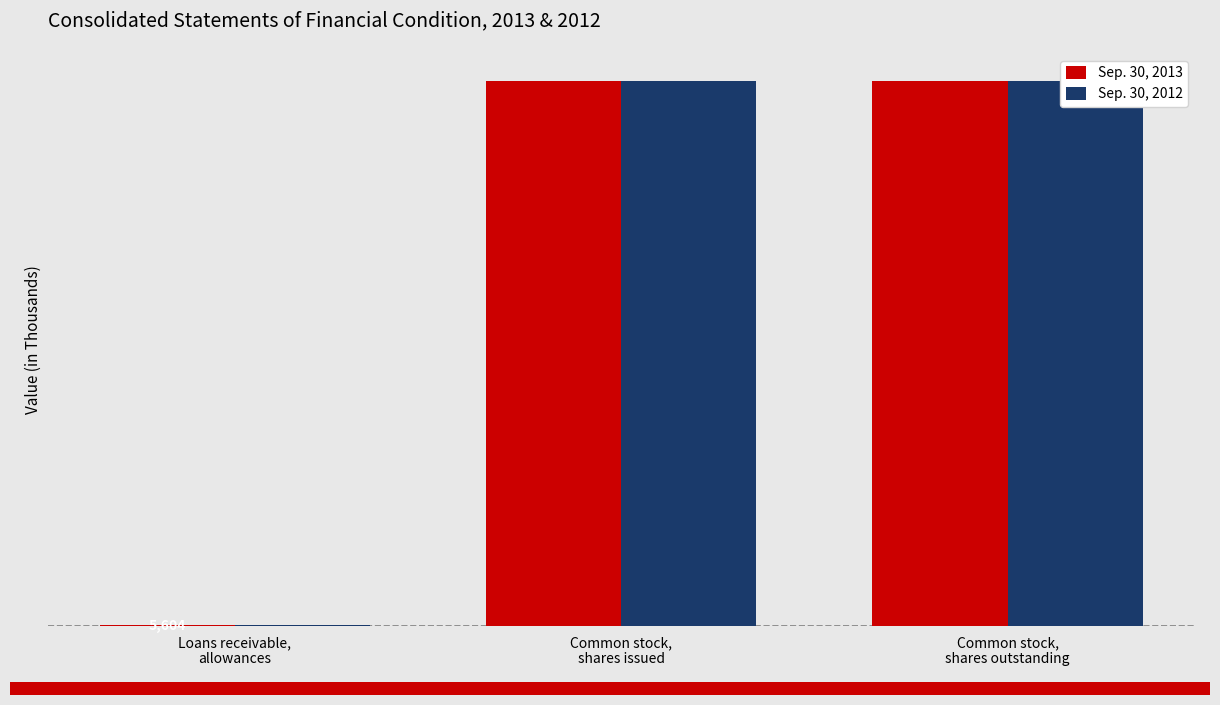

Between Common stock,
shares issued and Common stock,
shares outstanding, which series saw the biggest shift?

Sep. 30, 2013